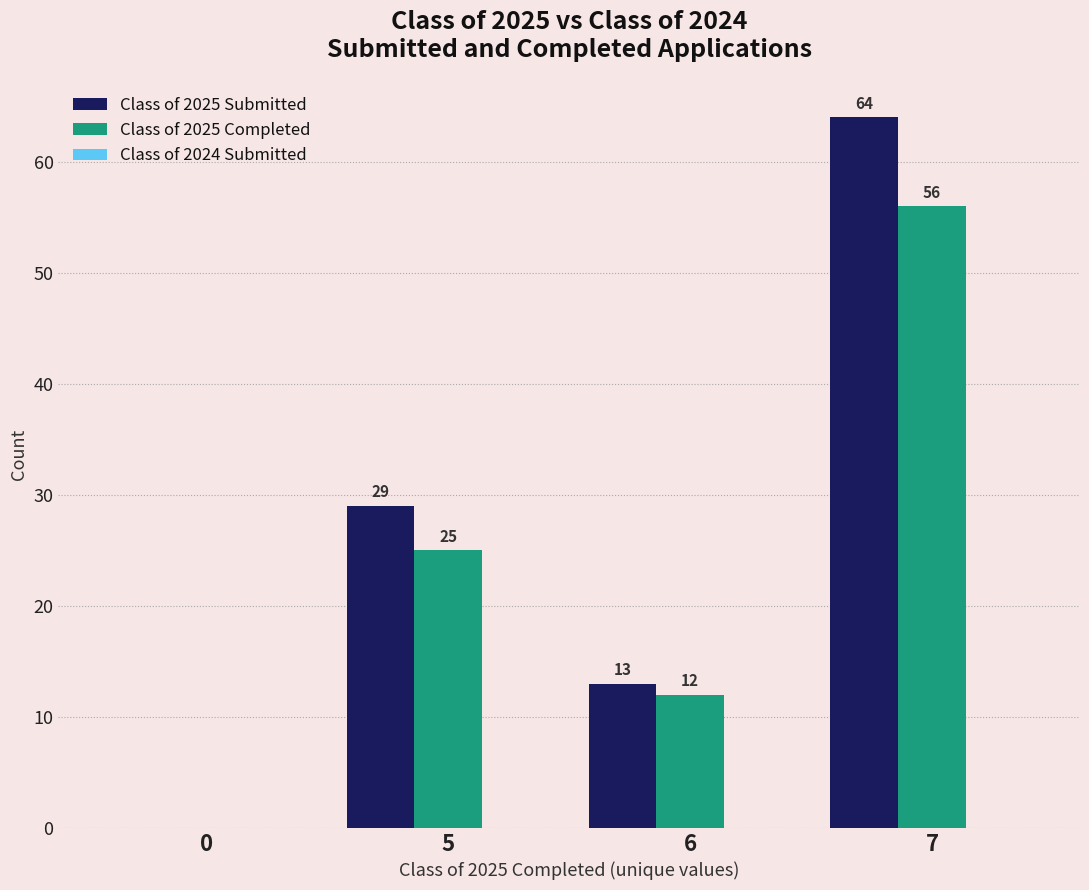

The value of Class of 2025 Completed at 5 is 36. True or false?

False